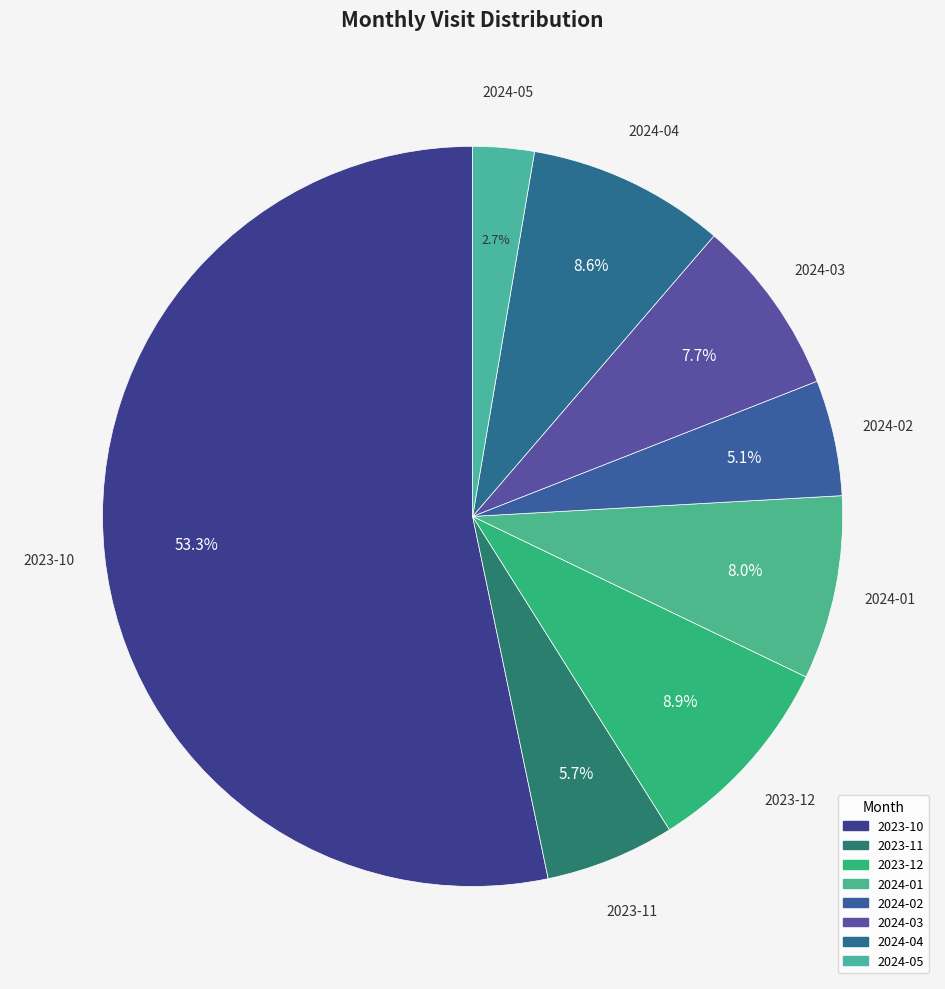

Count the number of slices in the pie.

8